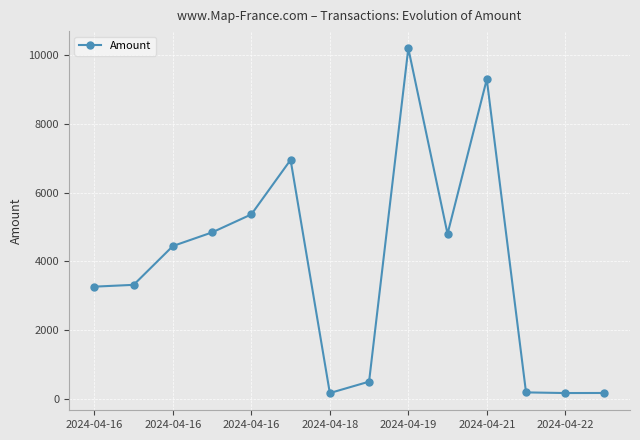

What is the difference between the maximum and minimum values?

10032.0